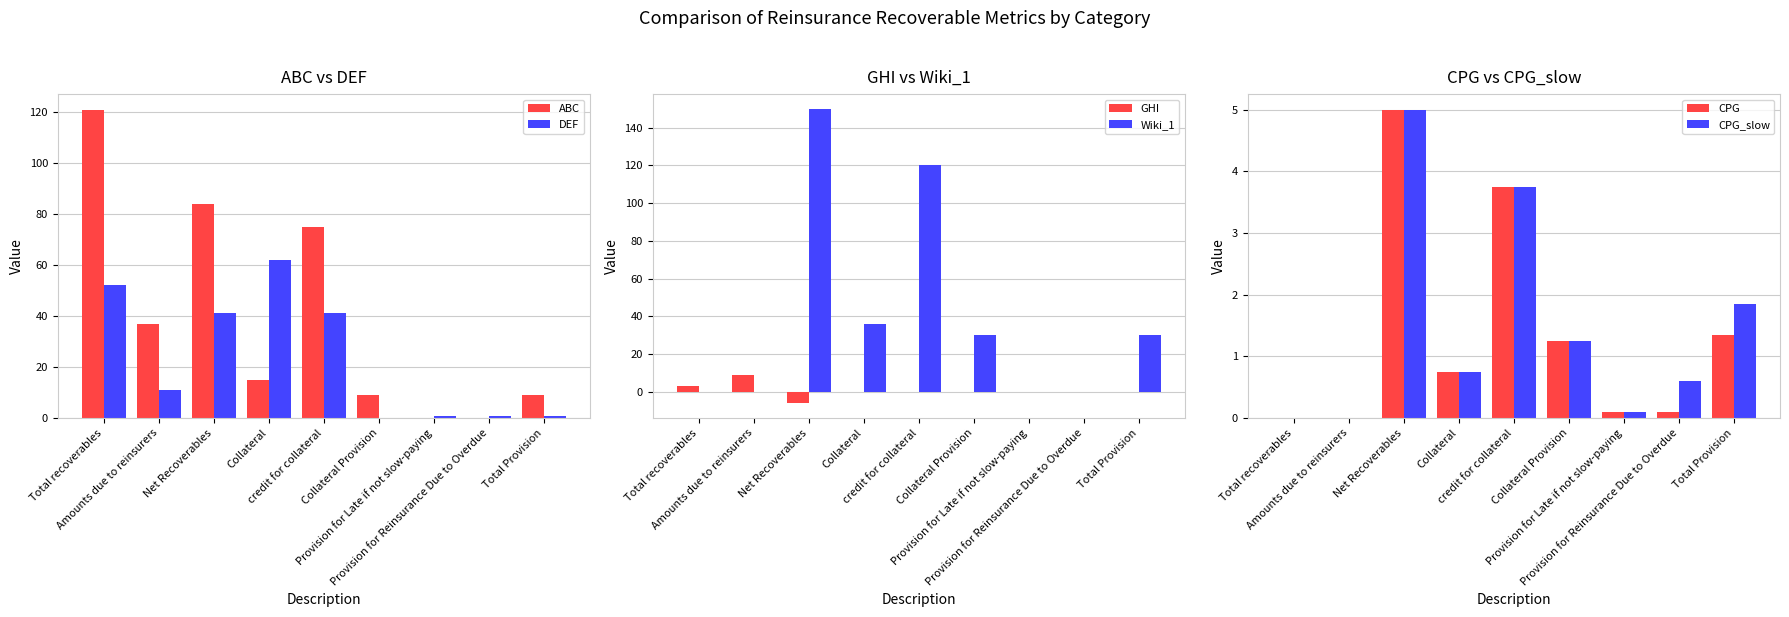

How many categories are shown in the chart?

9